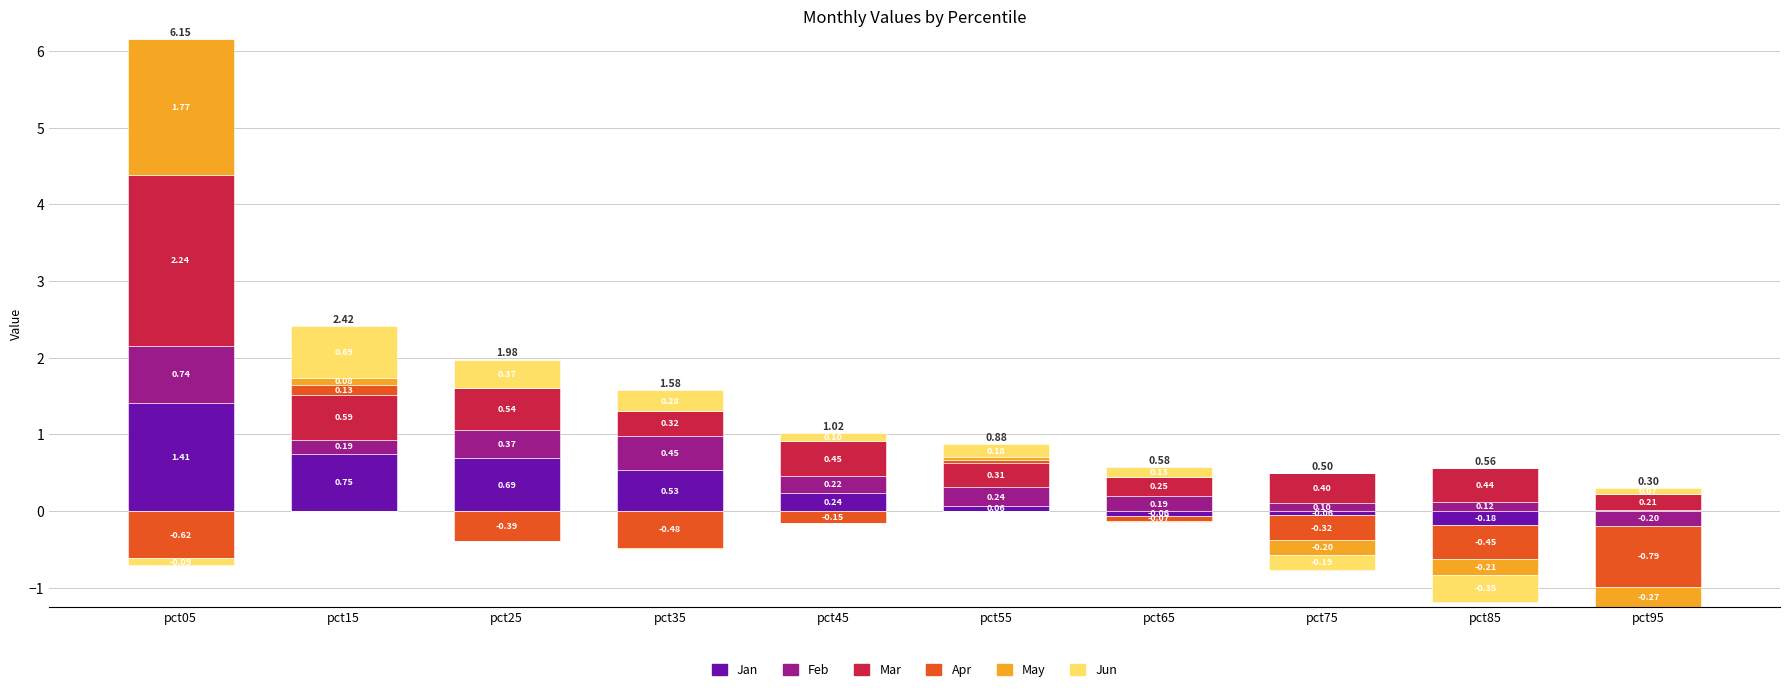

True or false: Mar has a value of 0.3 at pct65.

True